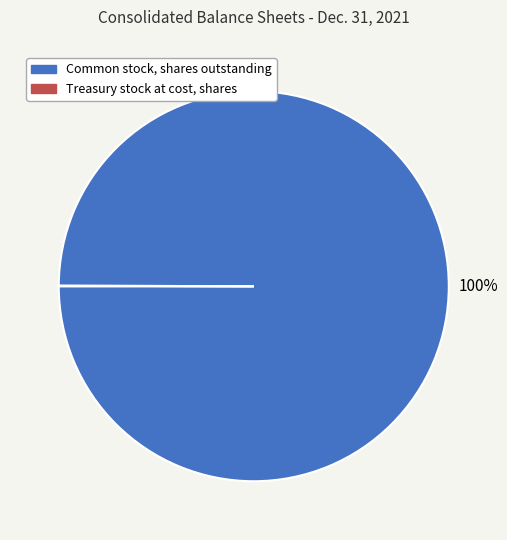

To the nearest percent, what is the difference between the largest and smallest slice percentages?

100%